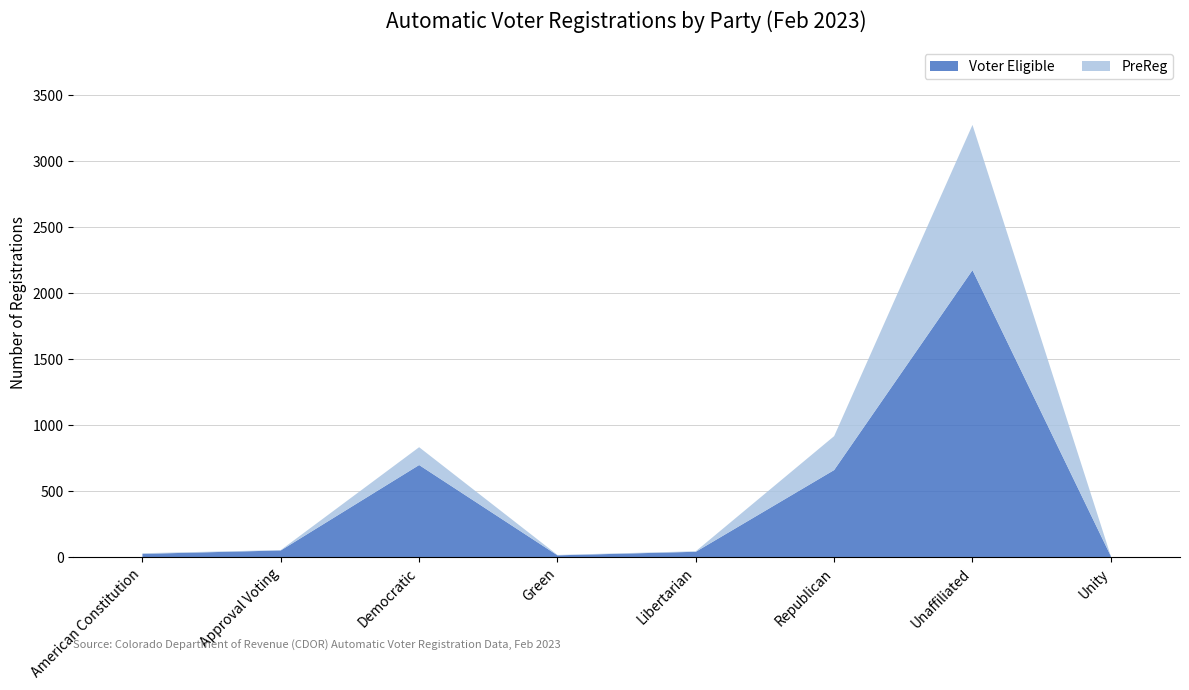

Reading right to left, transcribe all the data shown in this chart.

Voter Eligible: Unity=9	Unaffiliated=2175	Republican=661	Libertarian=42	Green=15	Democratic=699	Approval Voting=52	American Constitution=26
PreReg: Unity=0	Unaffiliated=1100	Republican=257	Libertarian=4	Green=3	Democratic=135	Approval Voting=3	American Constitution=5